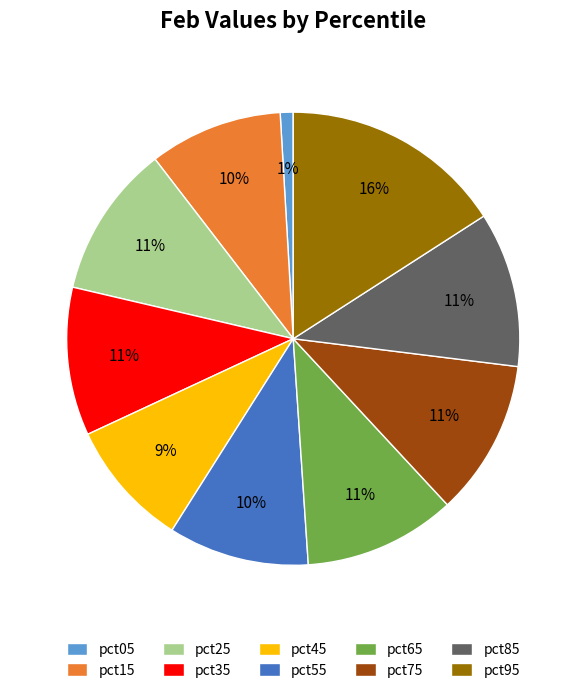

To the nearest percent, what percentage of the pie is pct35?

11%